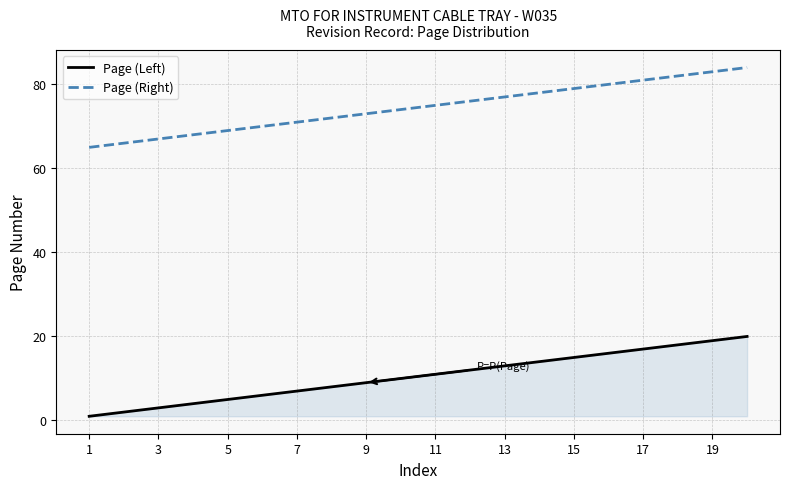

Which series has the largest total across all categories?

Page (Right)